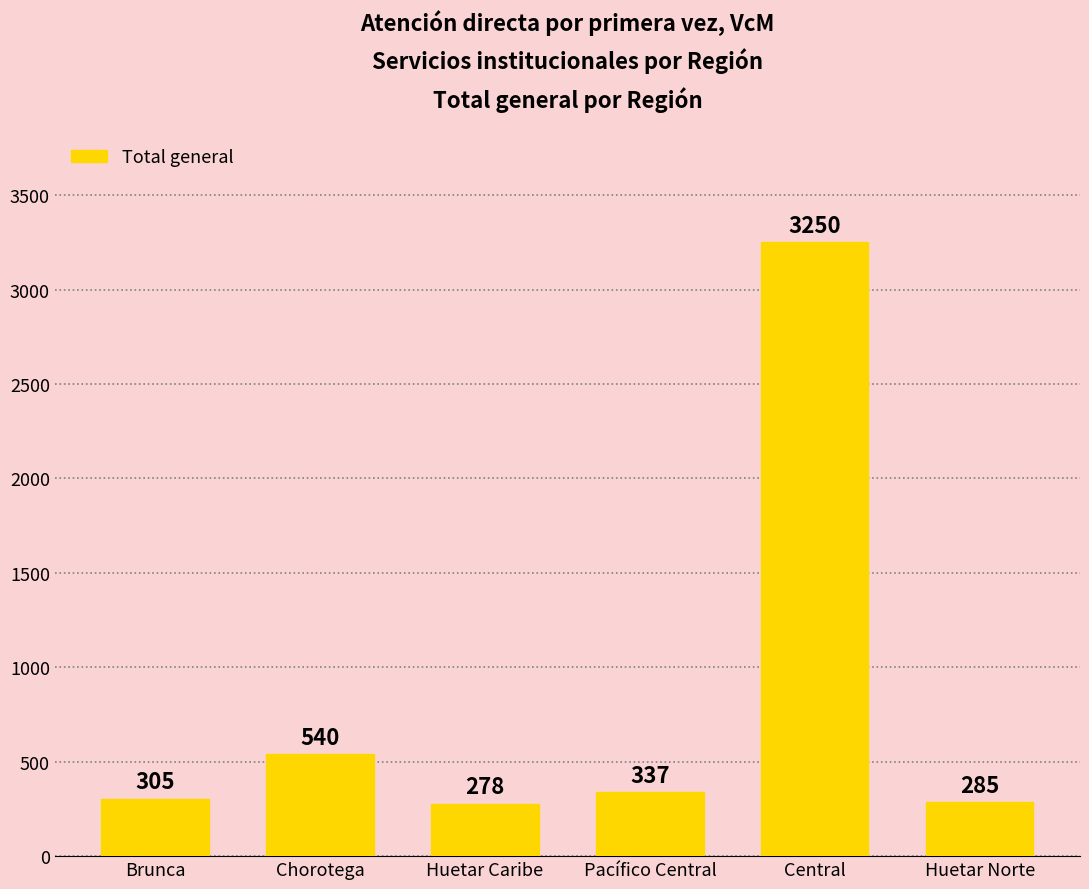

What is the maximum value shown in the chart?

3250